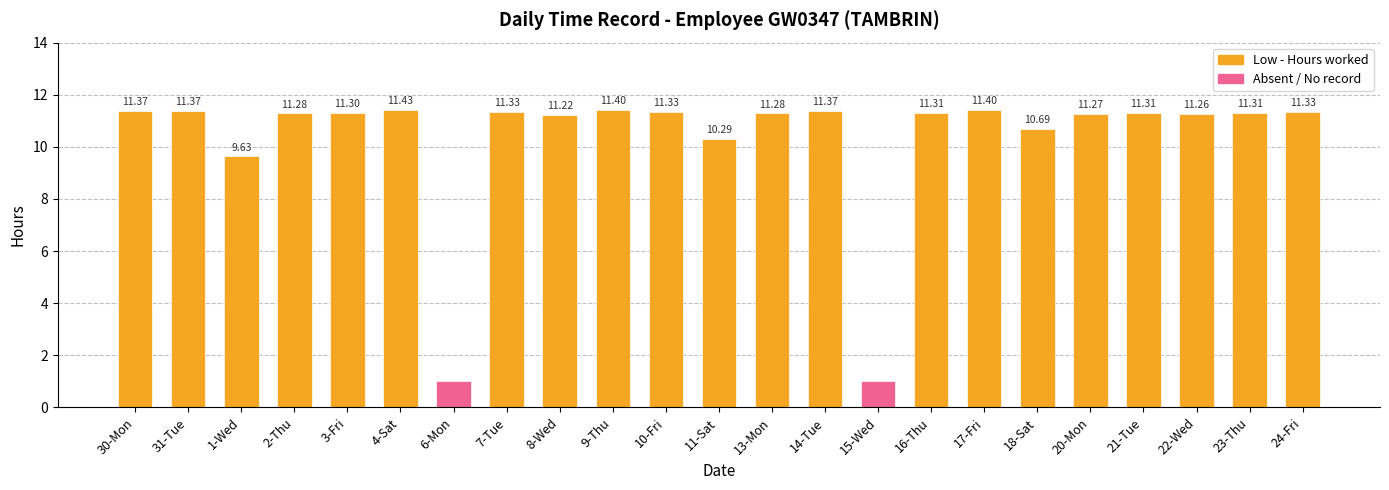

What is the label of the 21st bar from the right?

1-Wed